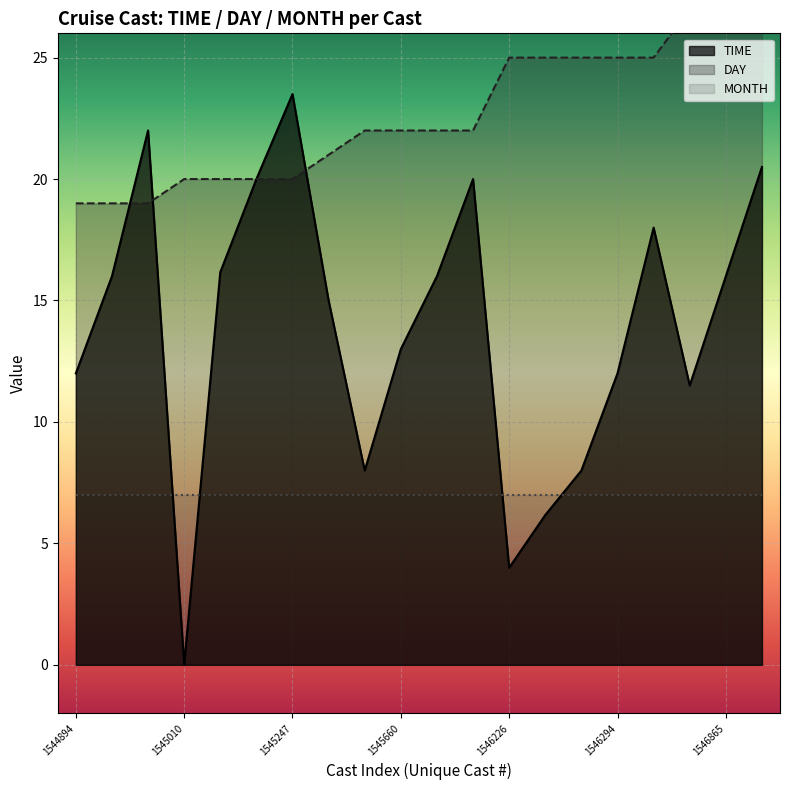

What is the highest value of the TIME series?

23.5